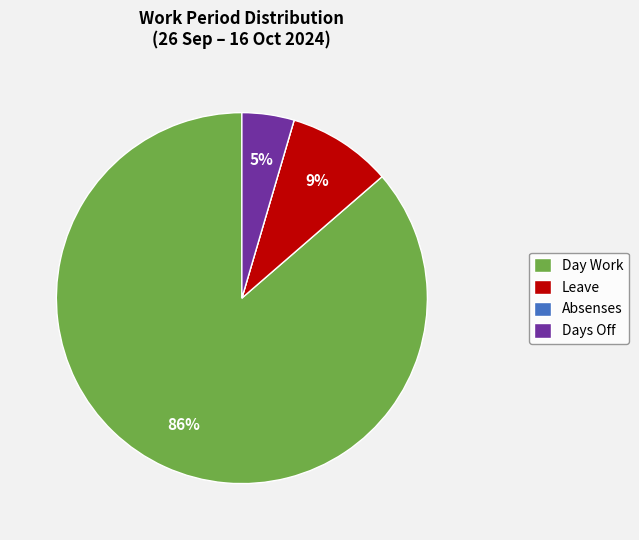

True or false: Leave accounts for 9% of the total.

True